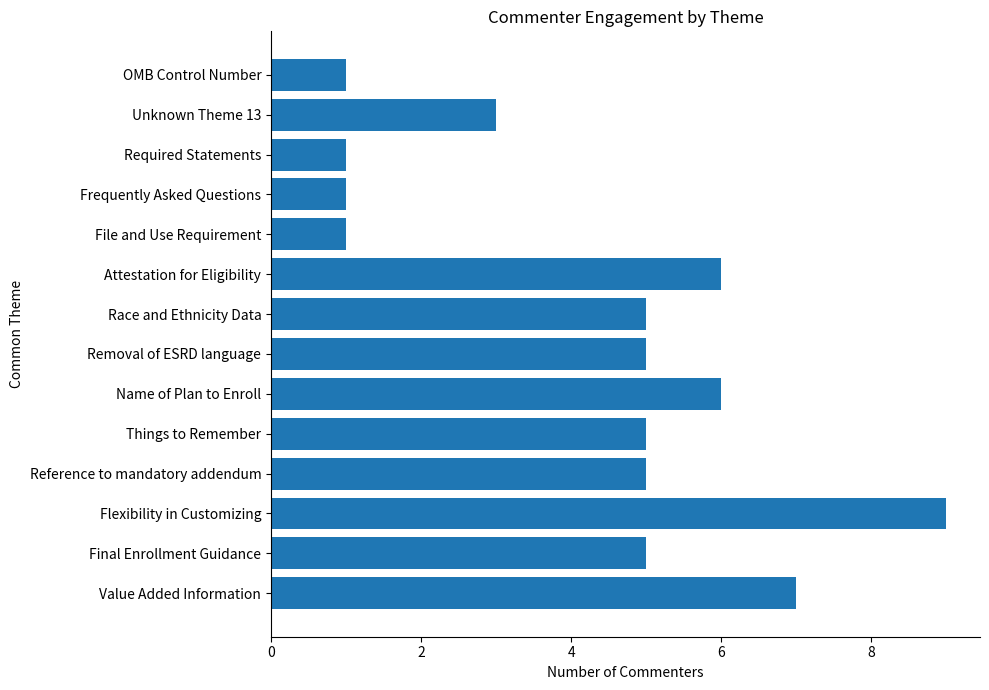

Reading top to bottom, what are all the values shown in this chart?

1	3	1	1	1	6	5	5	6	5	5	9	5	7